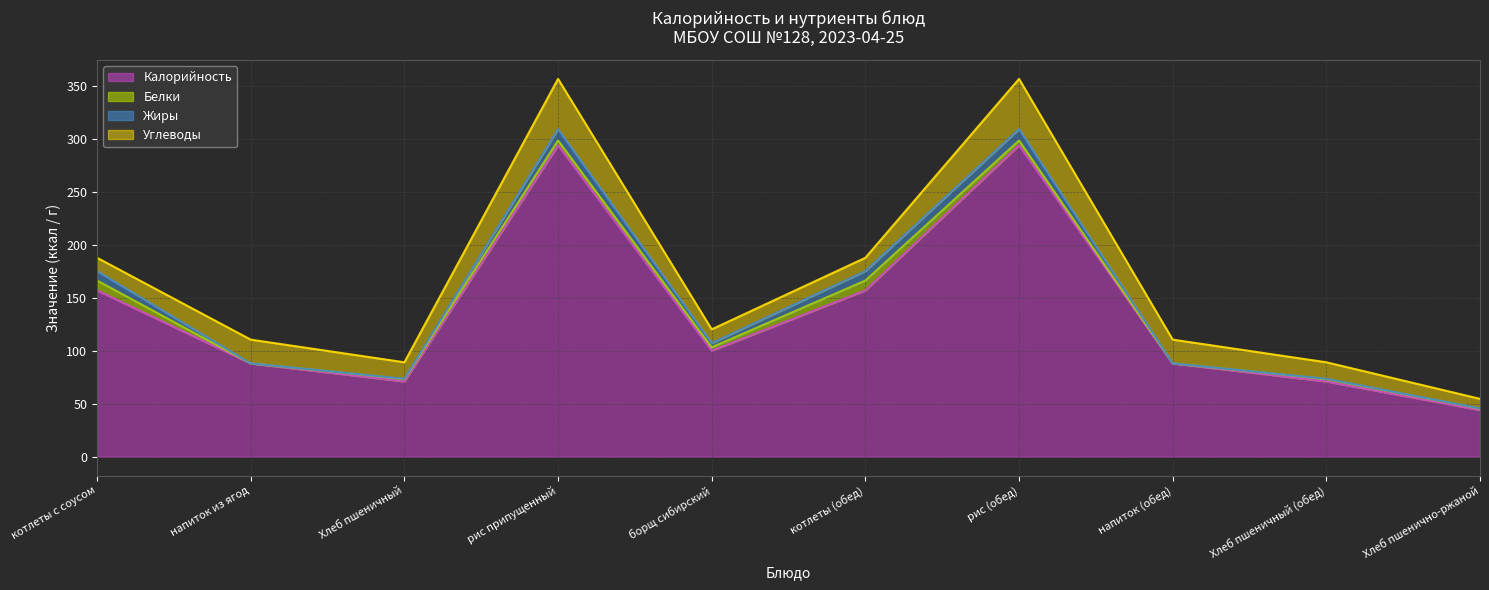

Is the value of Углеводы at котлеты (обед) greater than the value of Белки at рис (обед)?

Yes